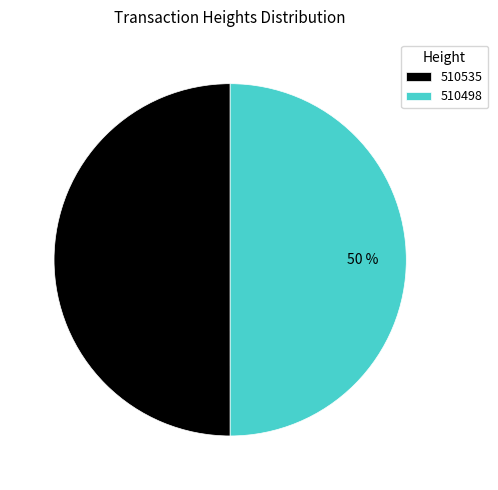

What percentage is the 510498 slice, to the nearest percent?

50%